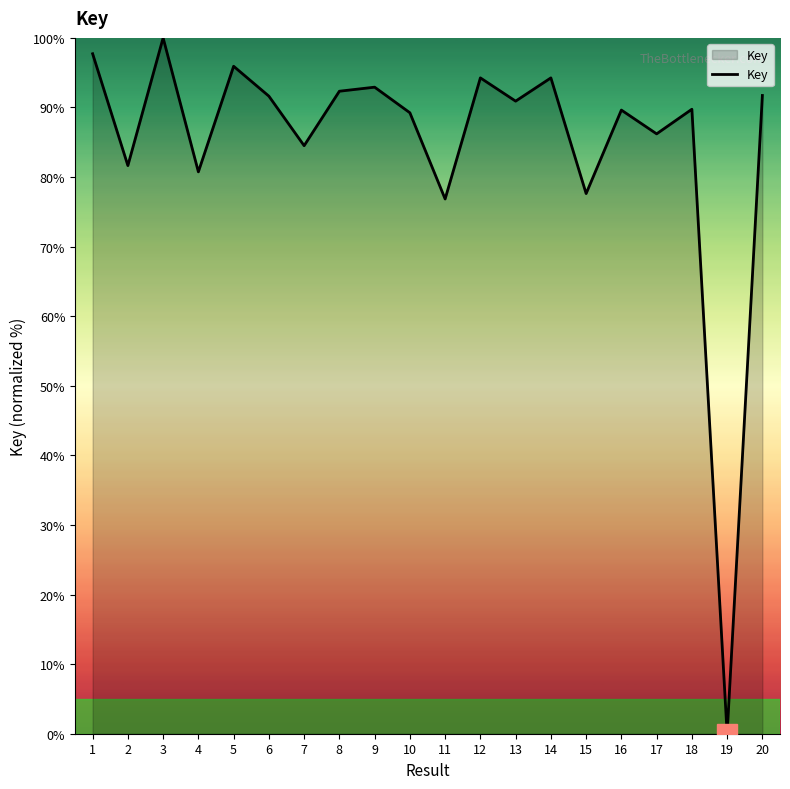

What is the approximate value at 16?

89.6